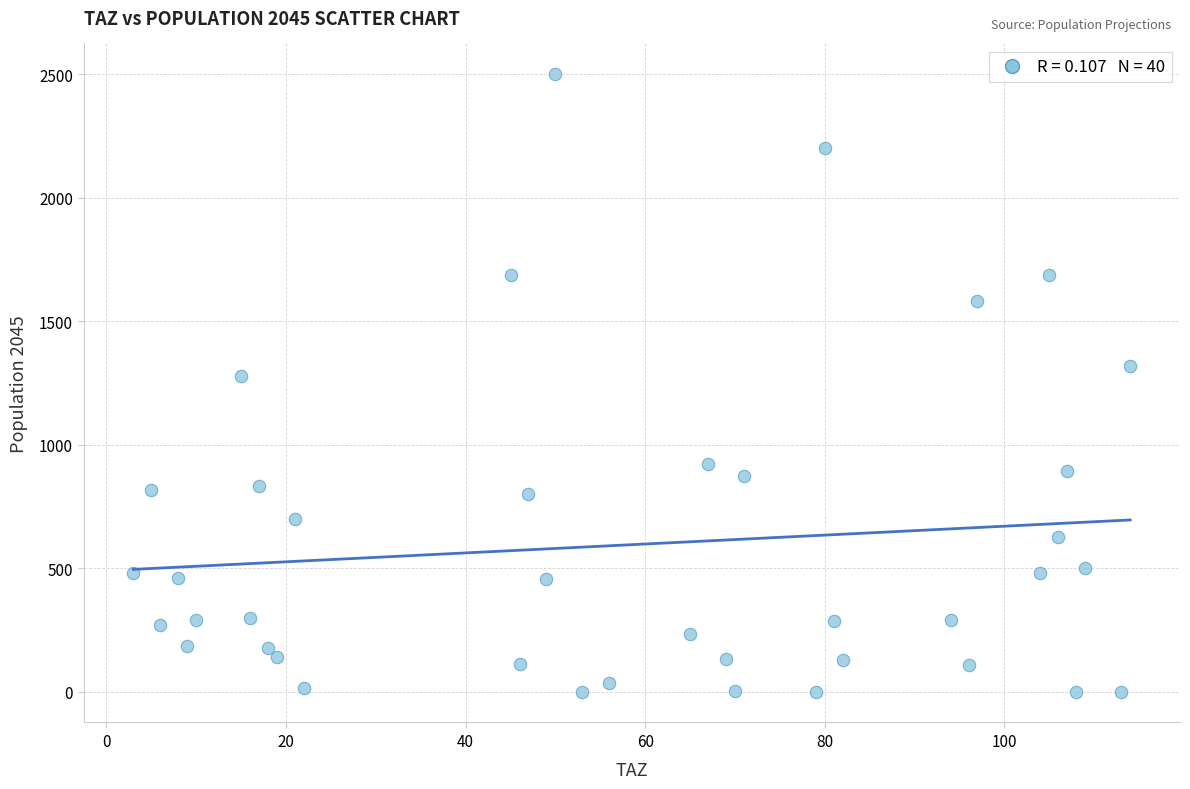

What is the range of X values (max minus min)?

111